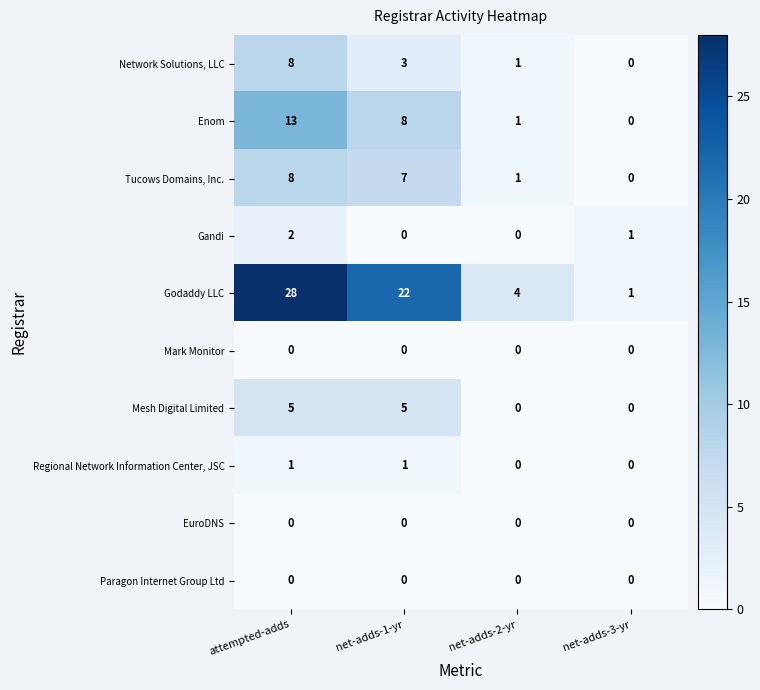

What is the difference between the maximum and minimum values in the Godaddy LLC series?

27